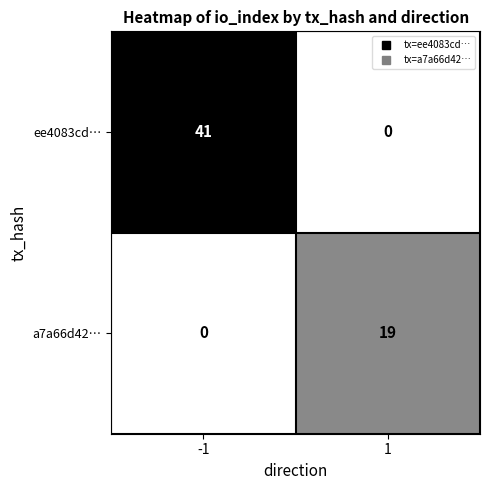

What is the sum of all a7a66d42… values?

19